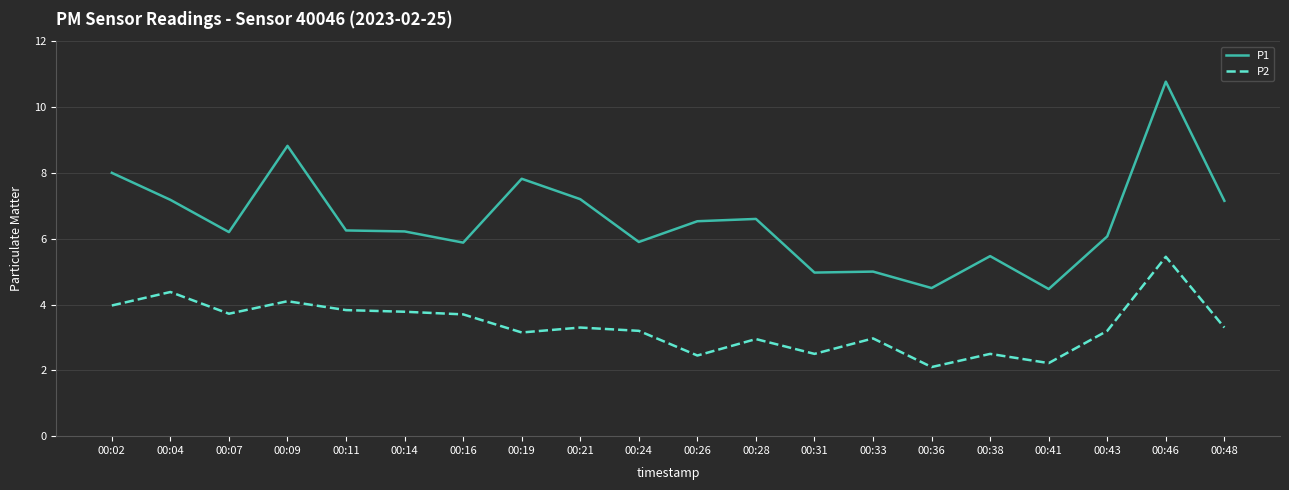

The P1 series shows 3.3 at 00:43. True or false?

False